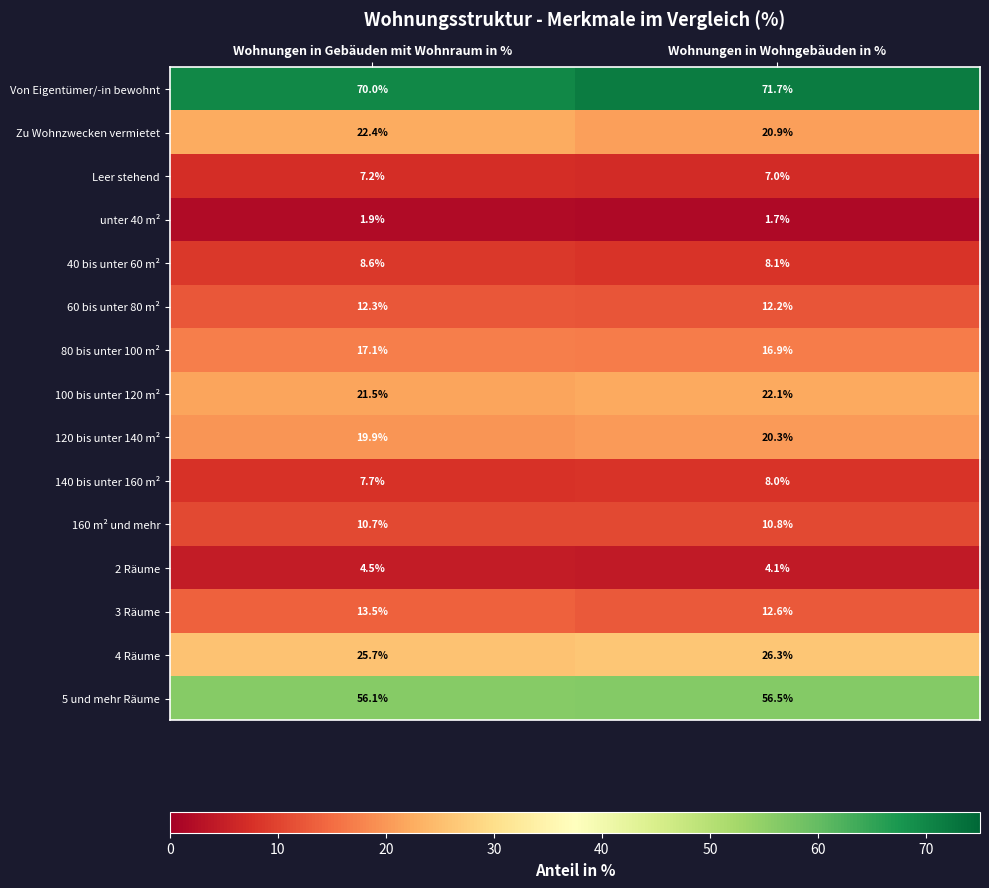

The value of Leer stehend at Wohnungen in Wohngebäuden in % is 9.5. True or false?

False